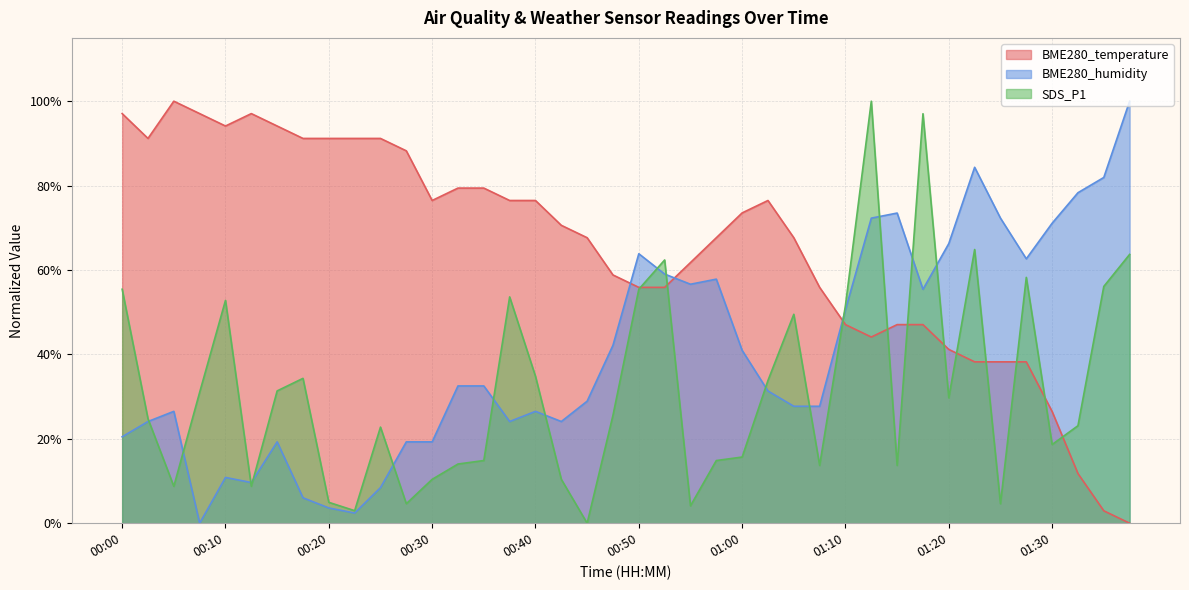

Rank the series by their average value, from highest to lowest.

BME280_temperature, BME280_humidity, SDS_P1